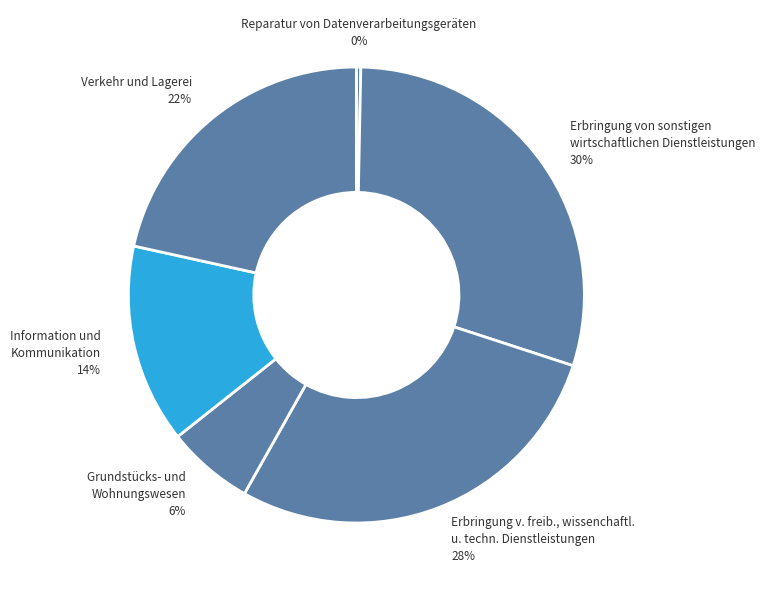

What is the ratio of the value at Erbringung v. freib., wissenchaftl. u. techn. Dienstleistungen to the value at Information und Kommunikation?

2.0